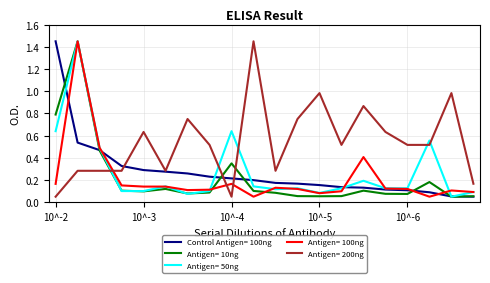

How many intersections are there between Antigen= 200ng and Antigen= 10ng?

3